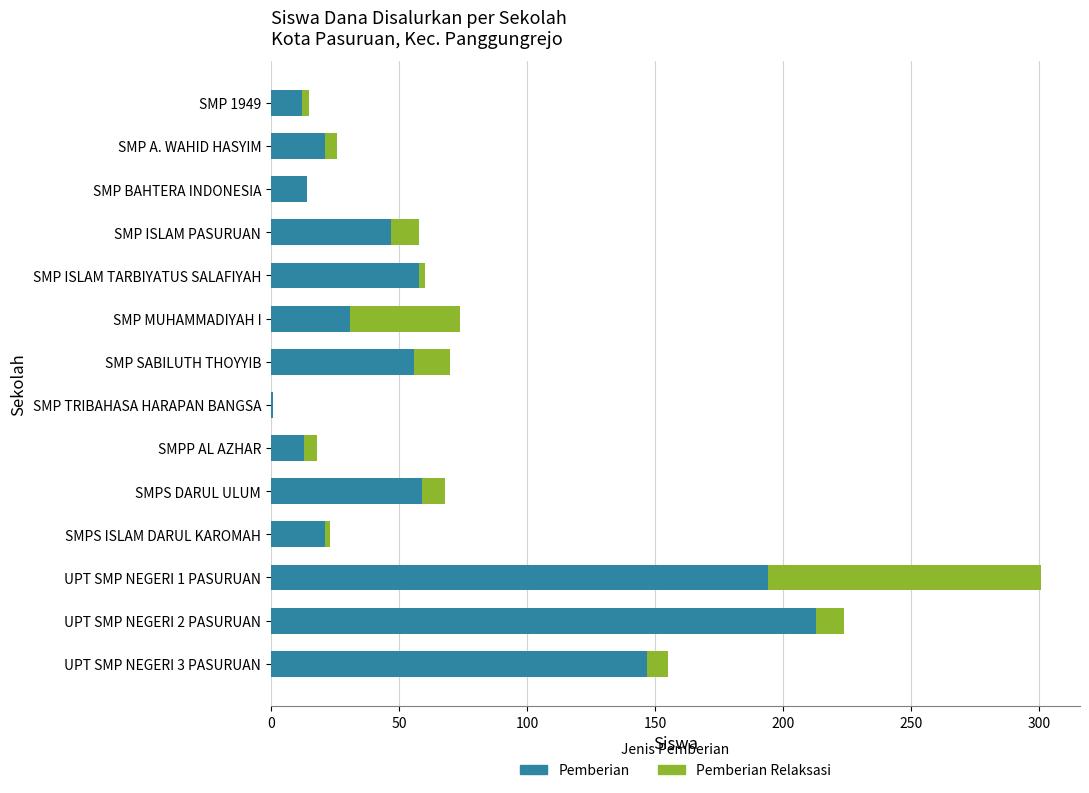

The value of Pemberian at UPT SMP NEGERI 3 PASURUAN is 92. True or false?

False